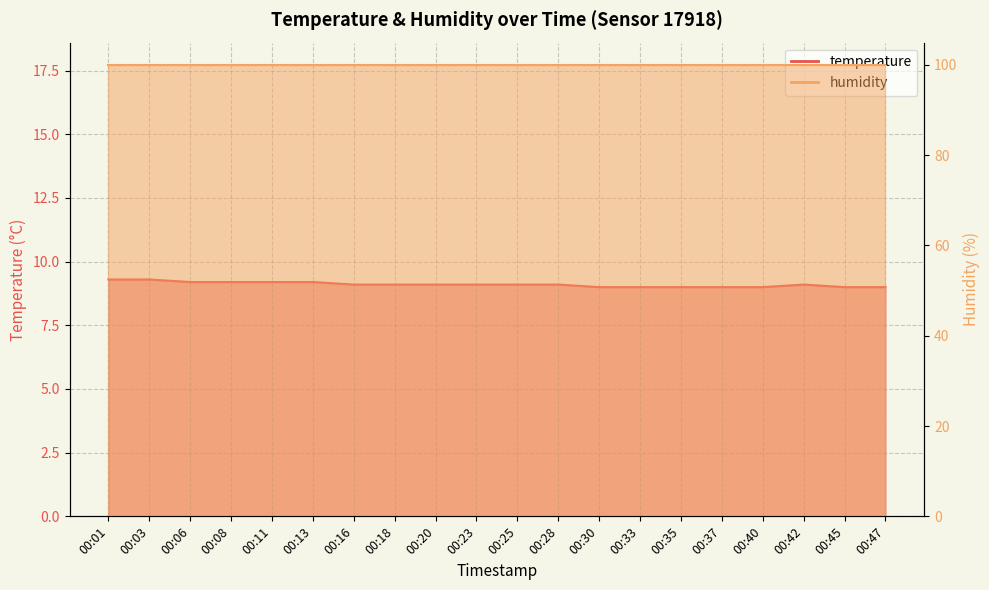

List the labels in order of value, smallest first.

00:30, 00:33, 00:35, 00:37, 00:40, 00:45, 00:47, 00:16, 00:18, 00:20, 00:23, 00:25, 00:28, 00:42, 00:06, 00:08, 00:11, 00:13, 00:01, 00:03